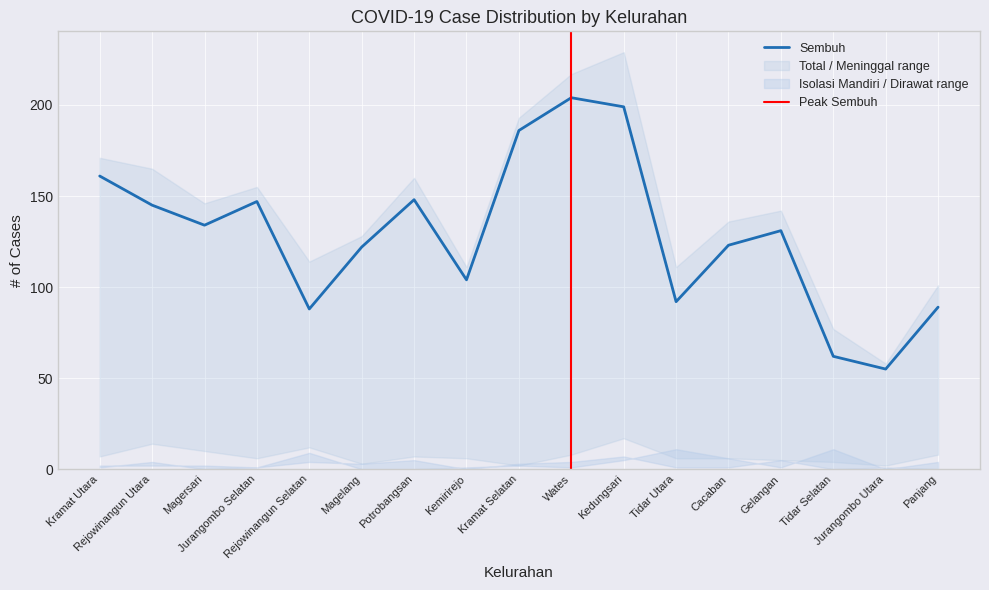

What is the difference between the maximum and minimum values in the Meninggal series?

15